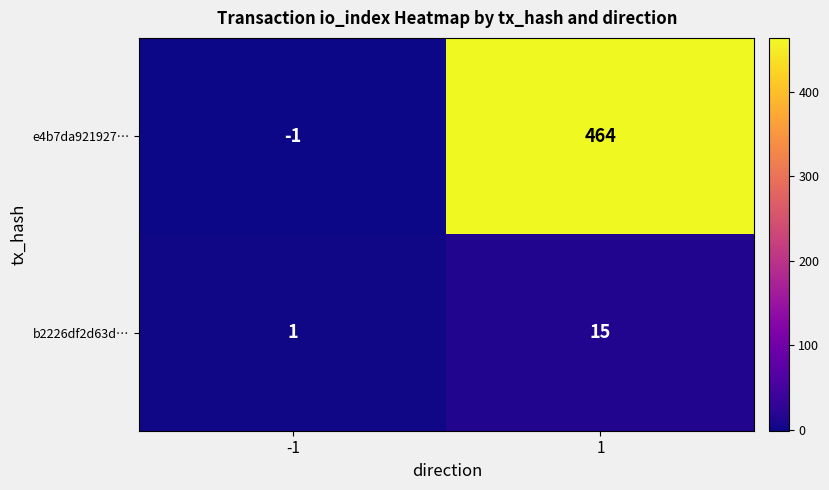

List the series in order of their overall mean, lowest first.

b2226df2d63d…, e4b7da921927…